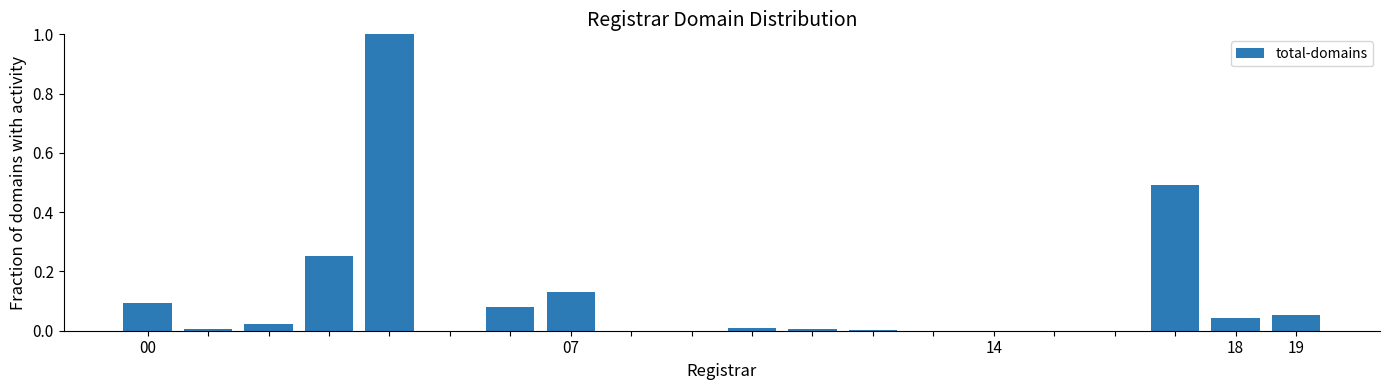

What is the sum of all values?

2.2